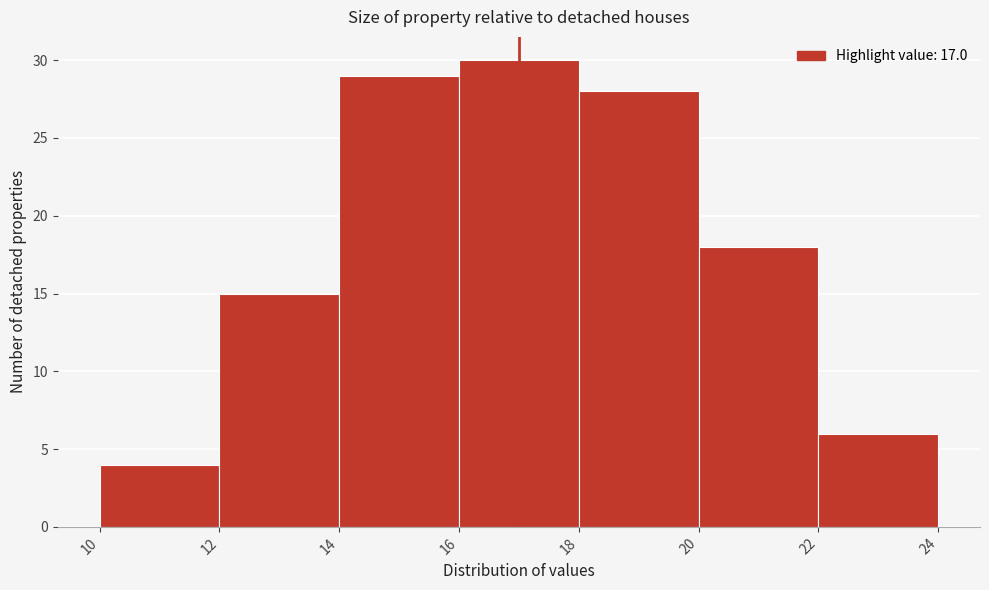

How tall is the bar that spans 12 to 14 on the x-axis? The values are not printed on the chart, so give them approximately, as read against the axis.

15